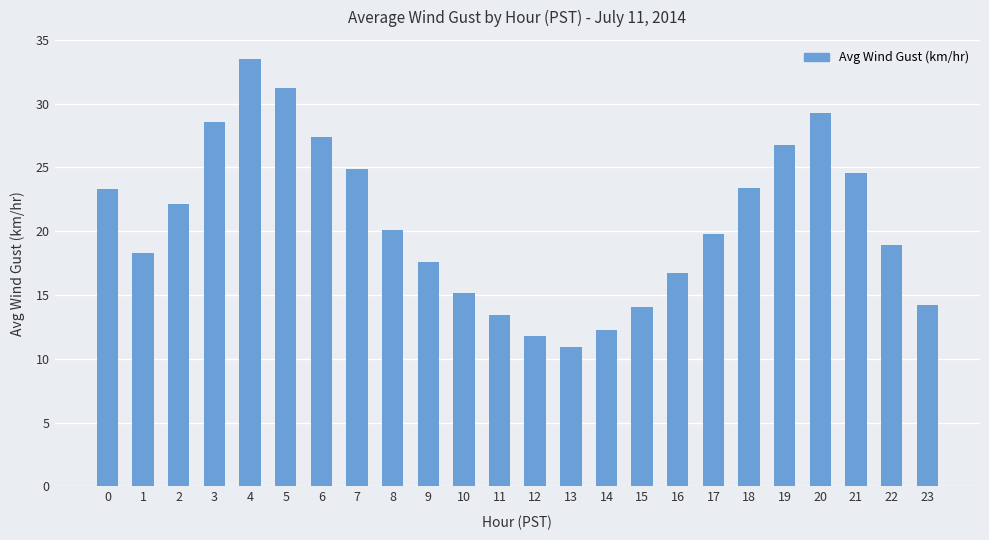

The value at 0 is 23.3. True or false?

True